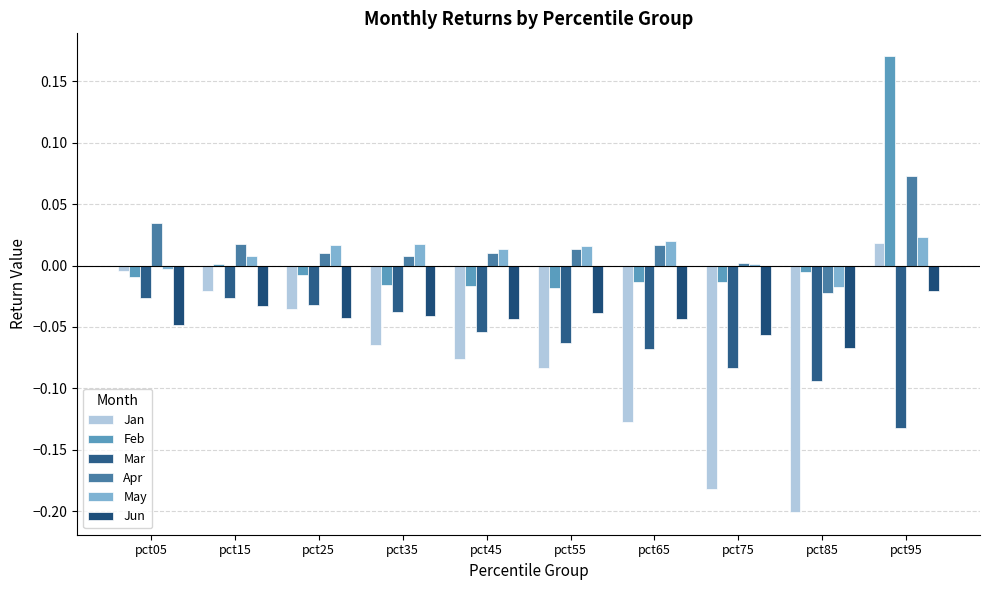

Which series has the widest spread of values?

Jan